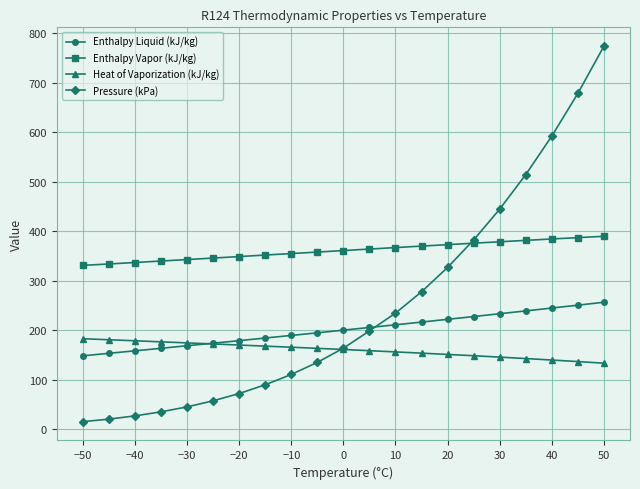

What is the difference between the second highest and minimum values in the Pressure (kPa) series?

663.6